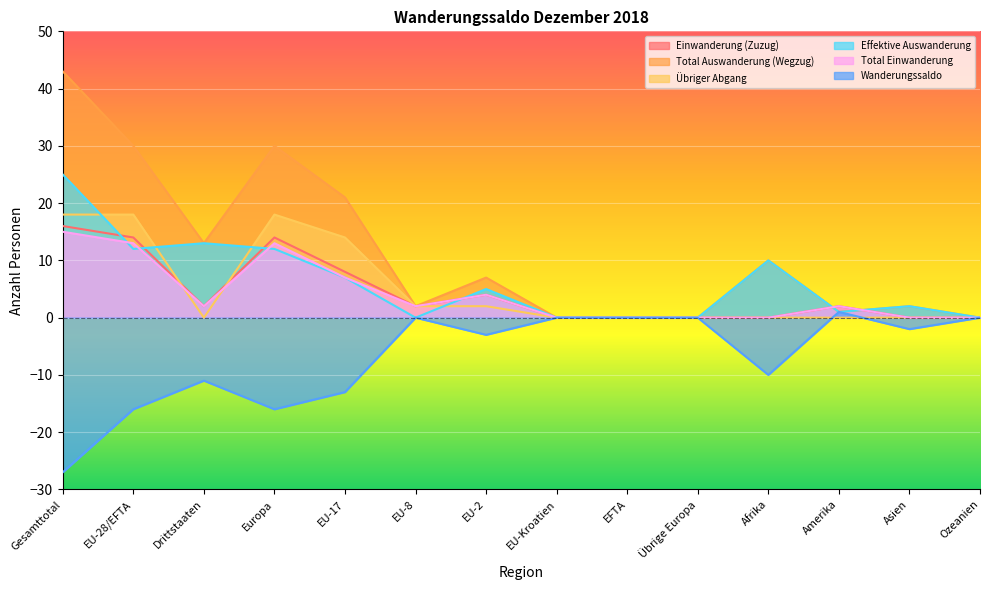

Between which two adjacent categories do Übriger Abgang and Wanderungssaldo first intersect?

Afrika and Amerika